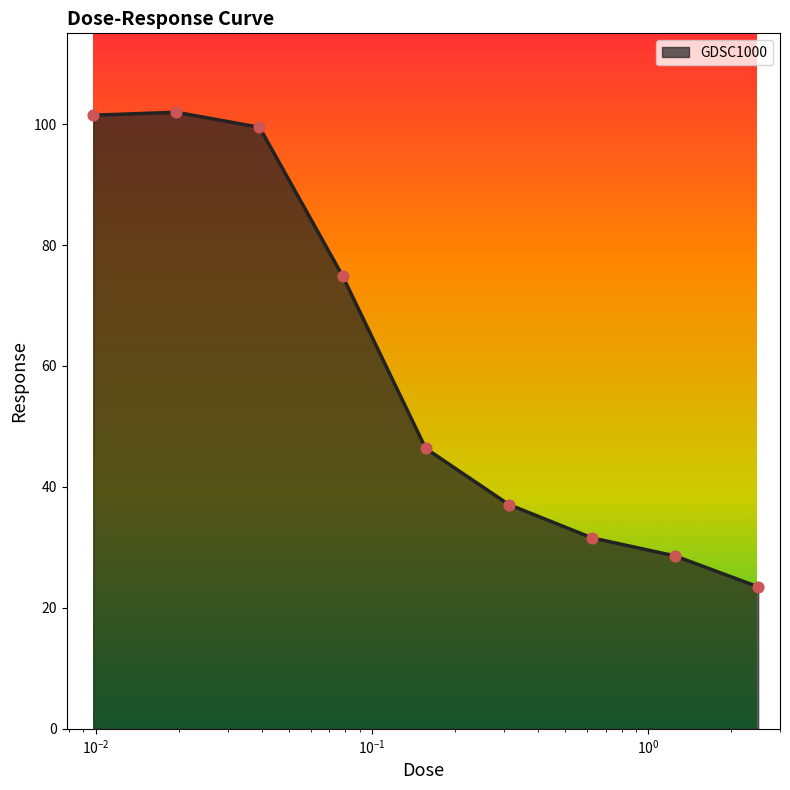

What is the maximum value shown in the chart?

102.0